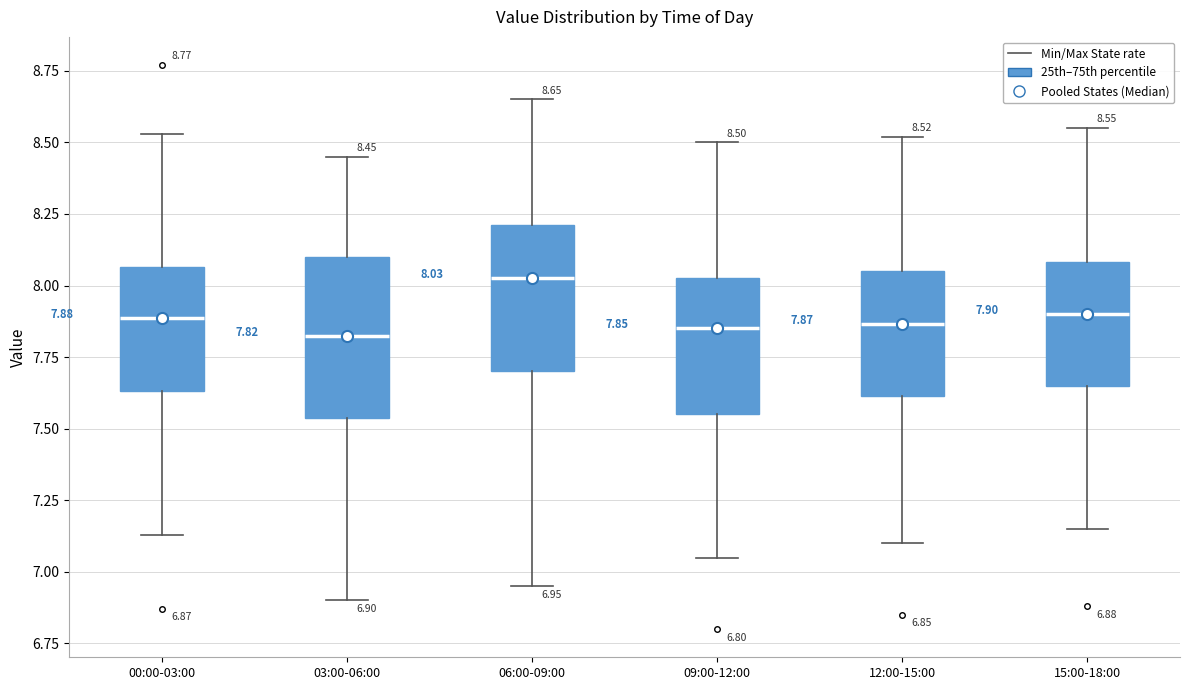

Which box is the tallest, from its lower edge to its upper edge?

03:00-06:00